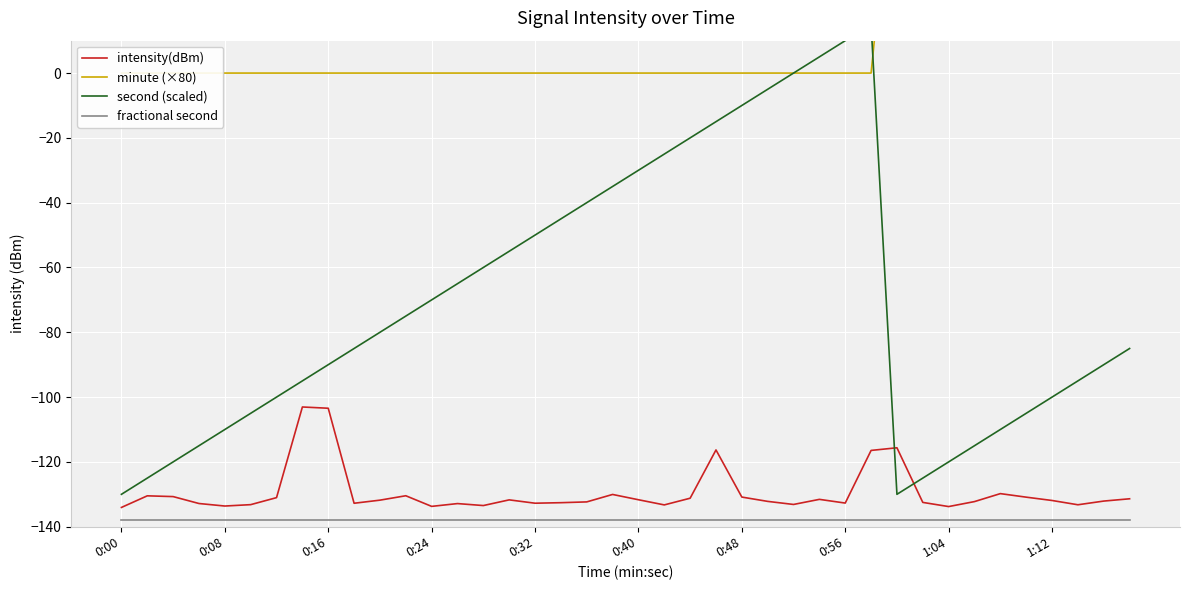

True or false: fractional second and intensity(dBm) intersect in this chart.

False